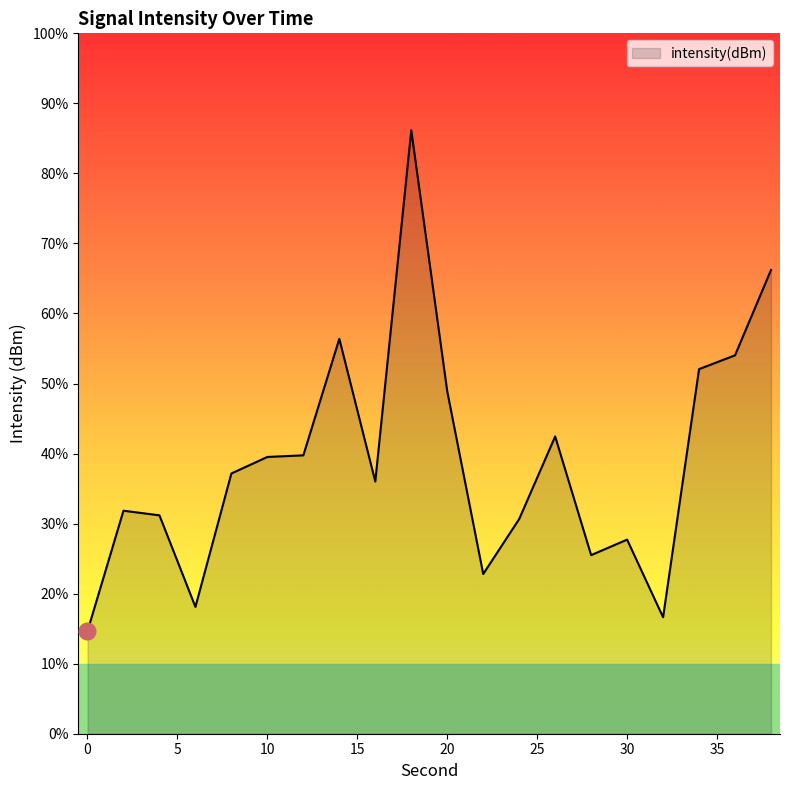

Where is the data nearest to the value -112?

36